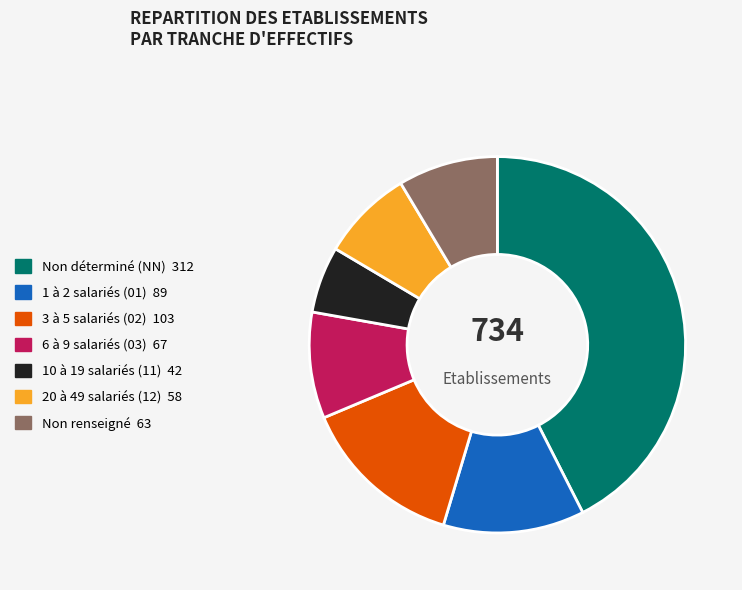

Is there a majority slice in this chart?

No